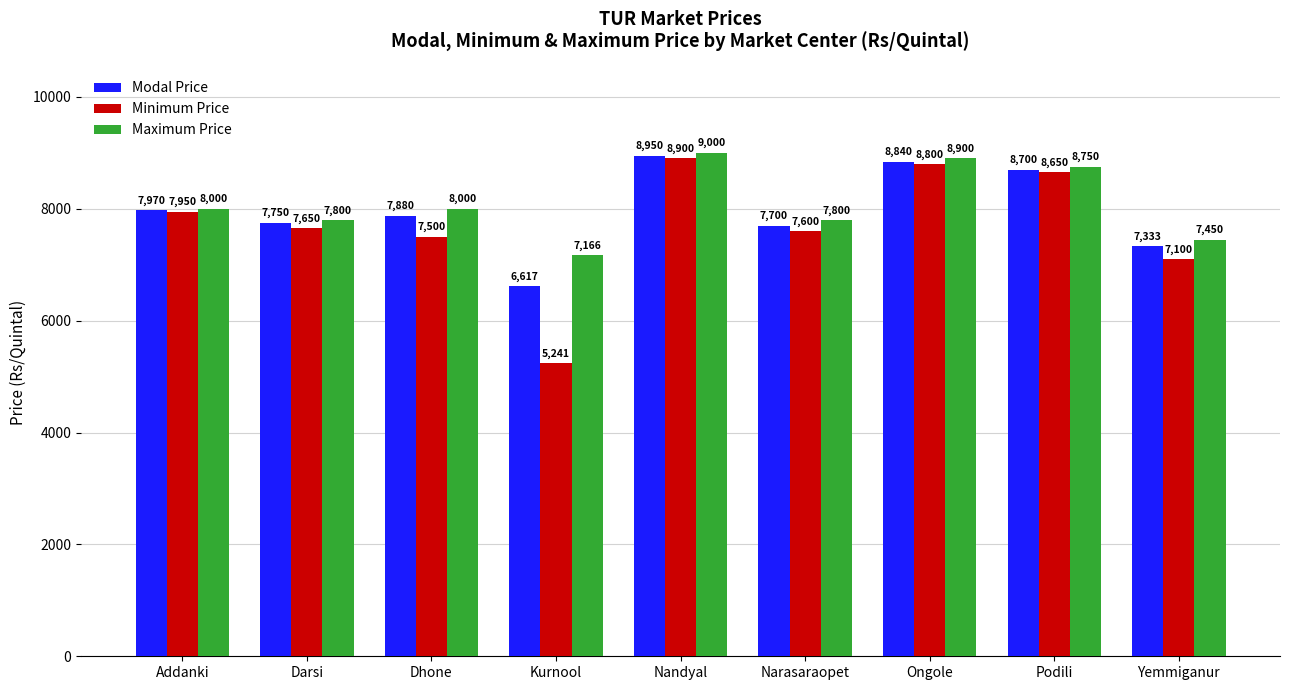

What is the difference between the highest and lowest values at Nandyal?

100